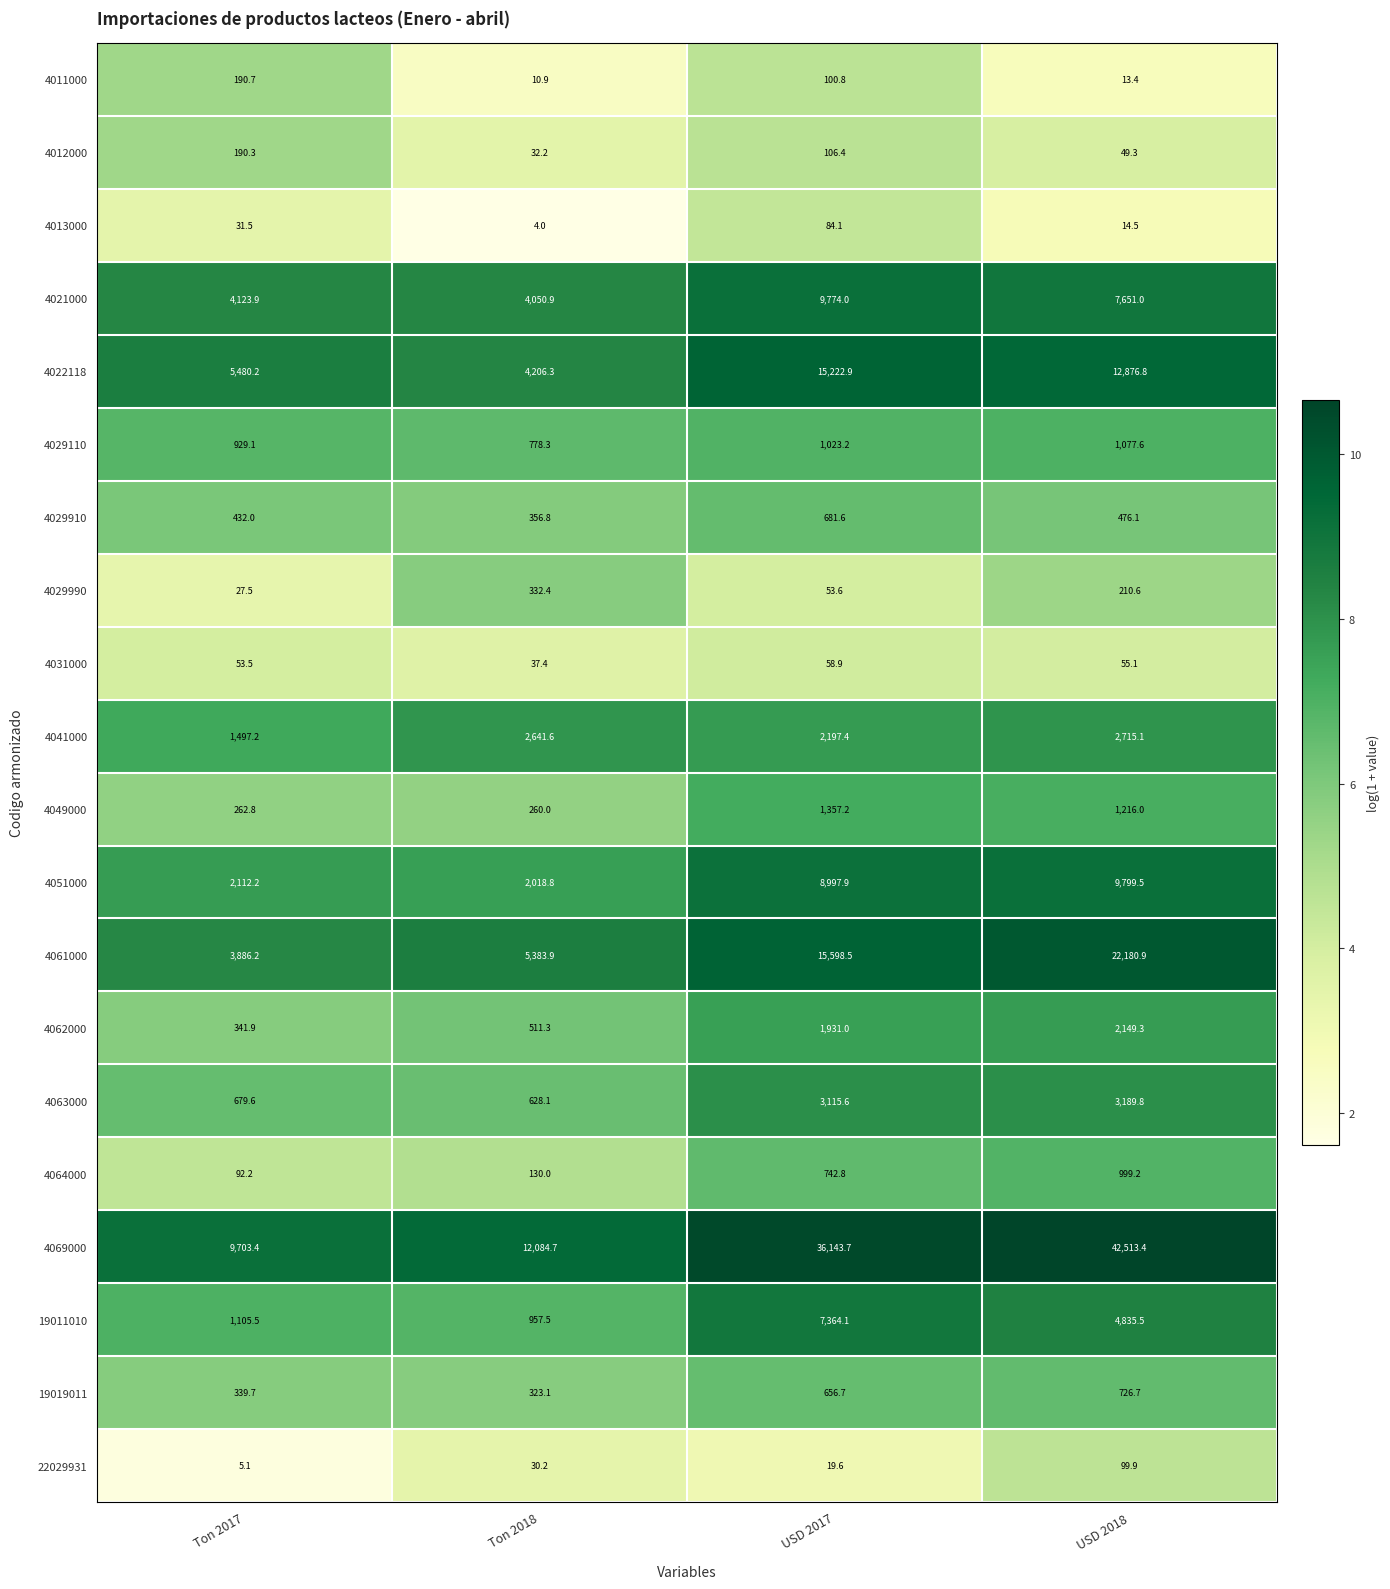

True or false: 4069000 has a value of 3475.1 at Ton 2017.

False